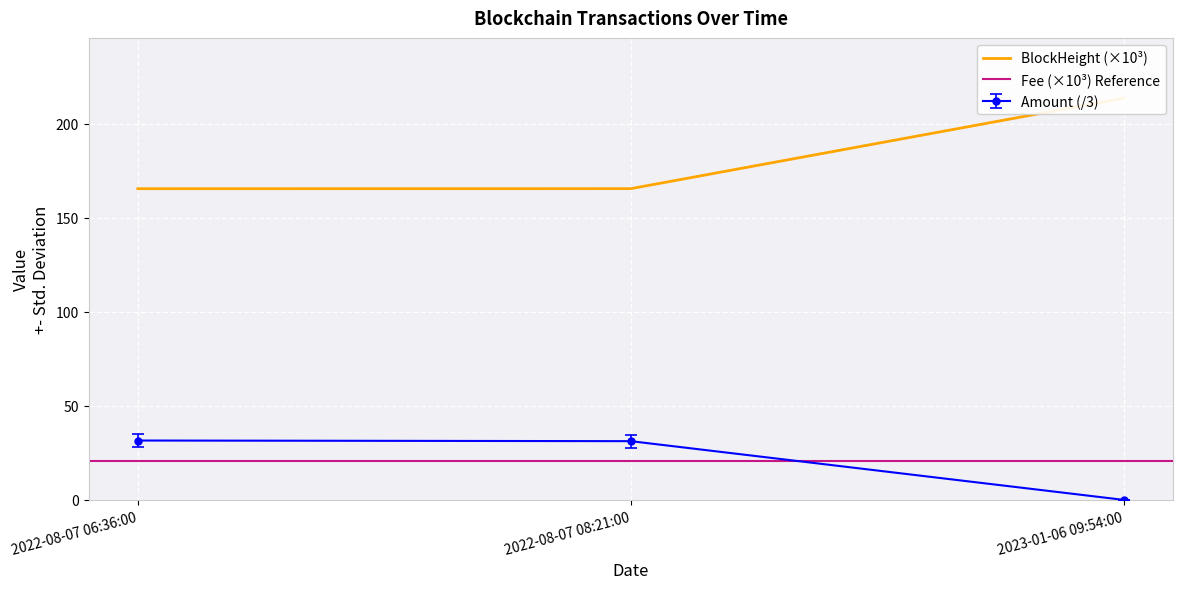

At which label is Amount closest to 15?

2023-01-06 09:54:00